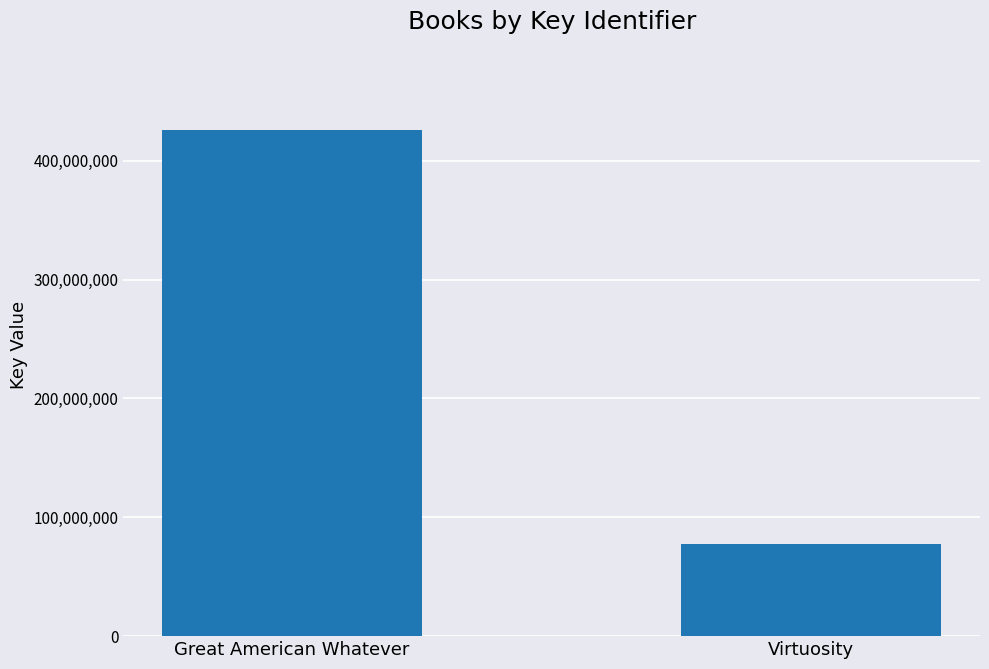

Rank the categories by value from lowest to highest.

Virtuosity, Great American Whatever